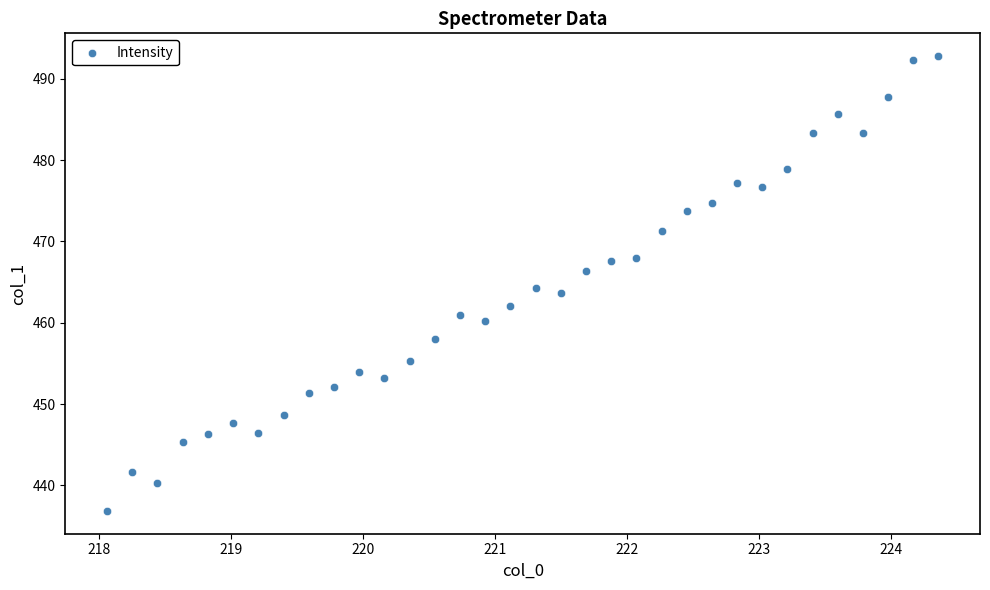

What is the range of Y values (max minus min)?

55.9